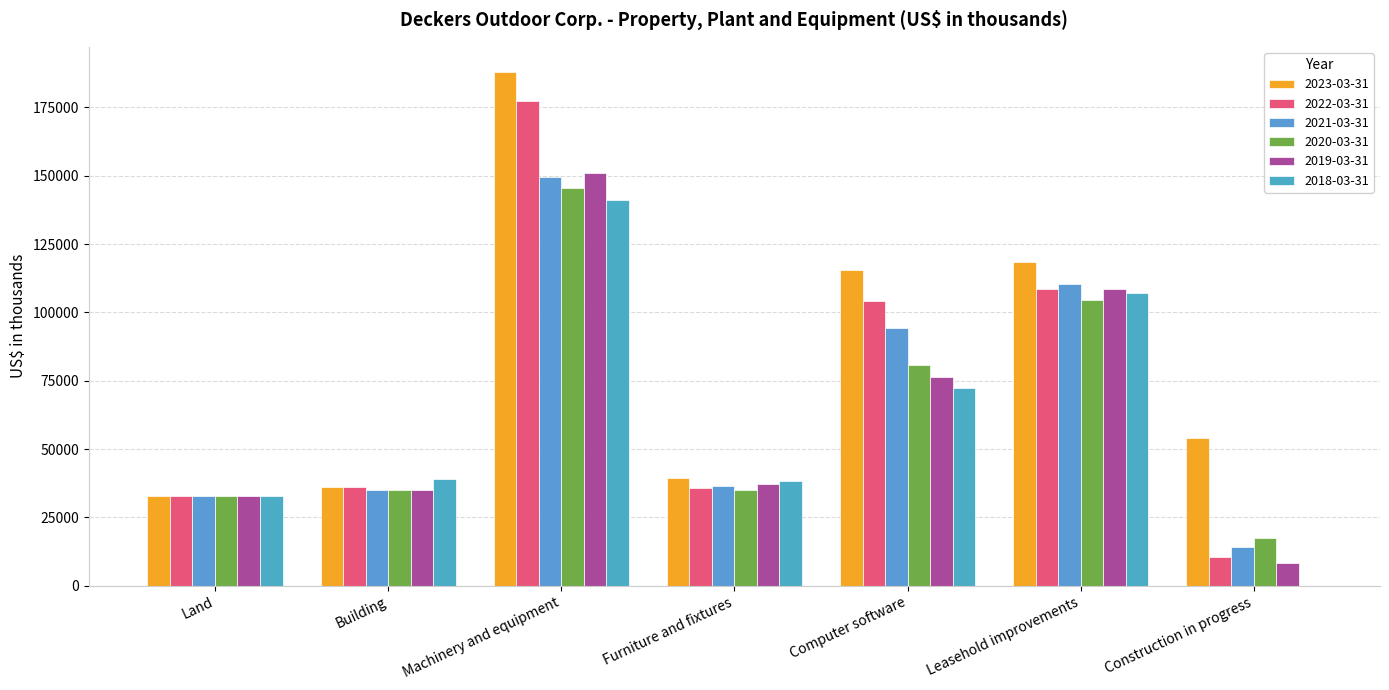

How many groups of bars are there?

7